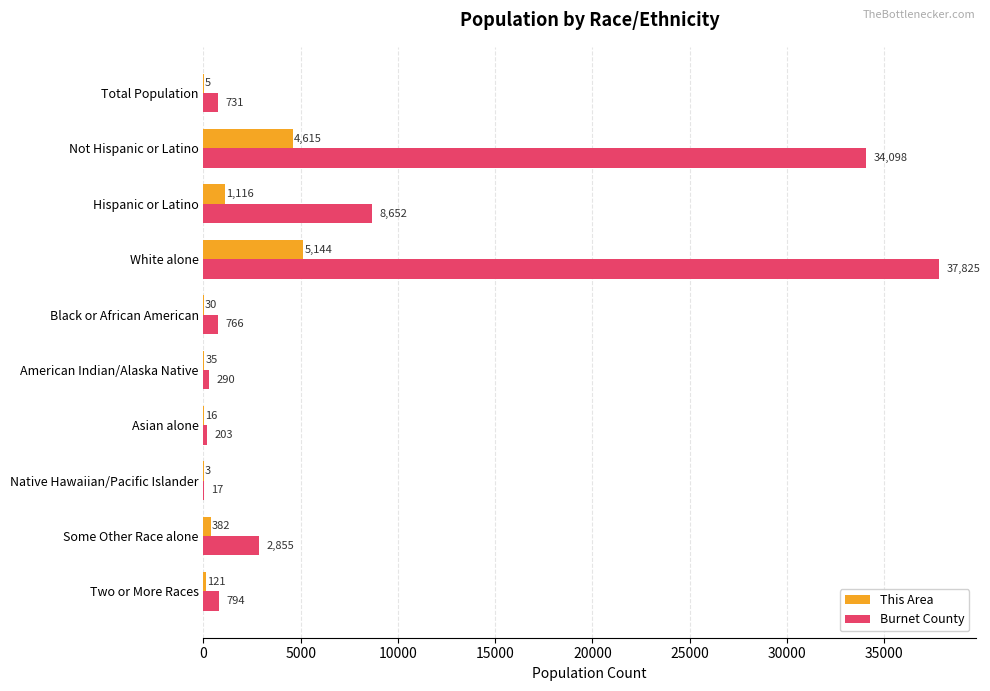

Where is This Area nearest to the value 2573?

Hispanic or Latino